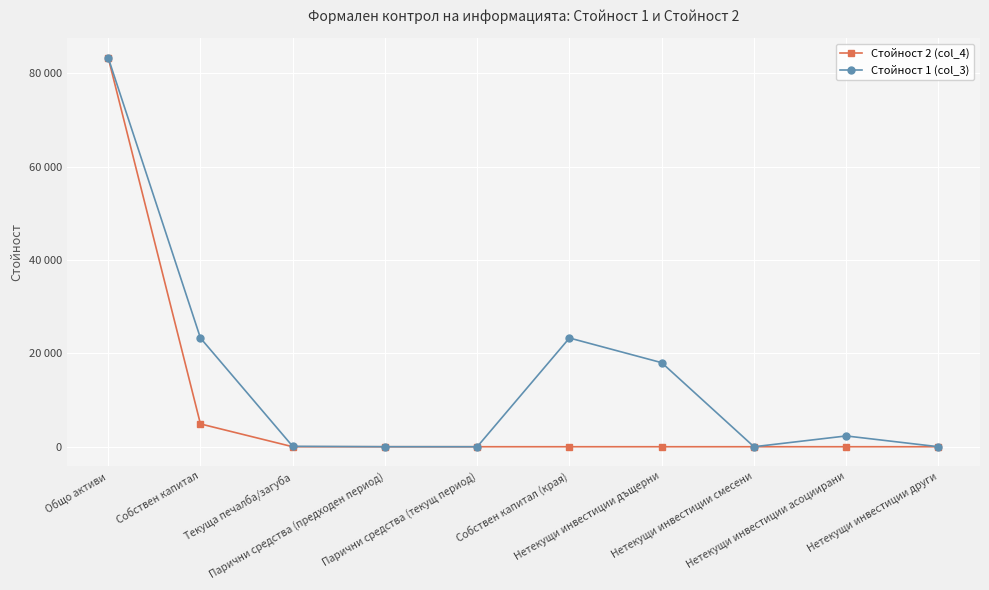

What are all the series names shown in the legend?

Стойност 2 (col_4), Стойност 1 (col_3)